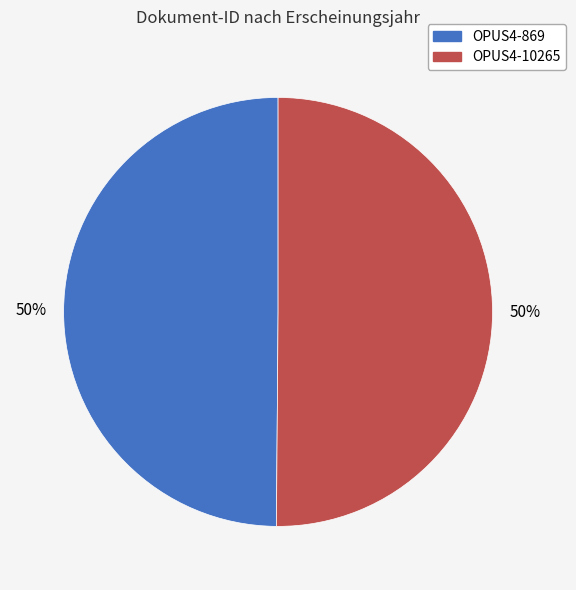

Is the sum of OPUS4-869 and OPUS4-10265 greater than half?

Yes